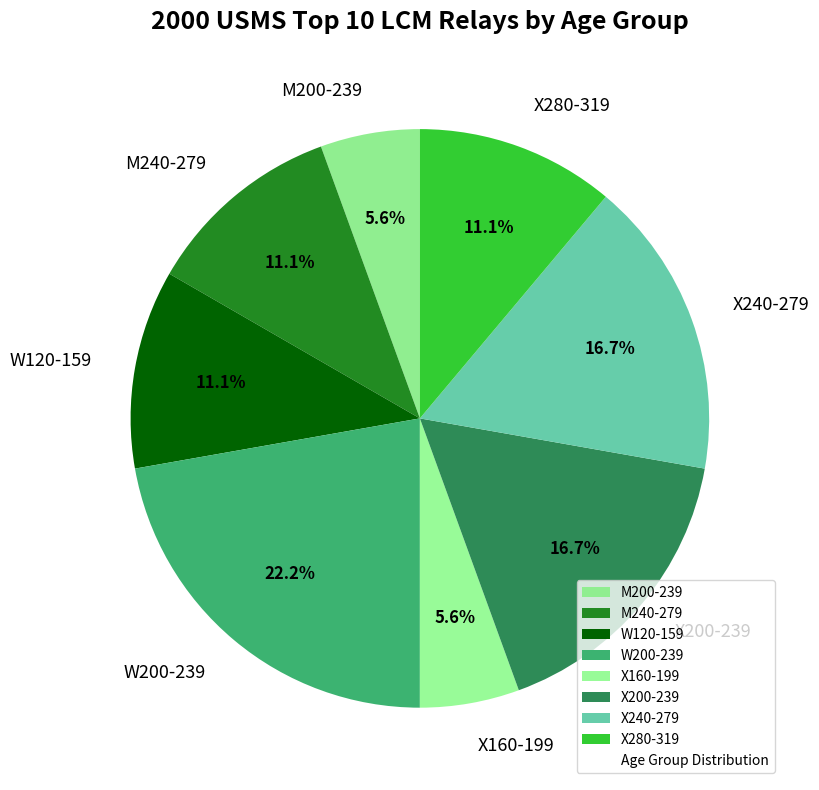

Between X280-319 and W200-239, which is larger?

W200-239